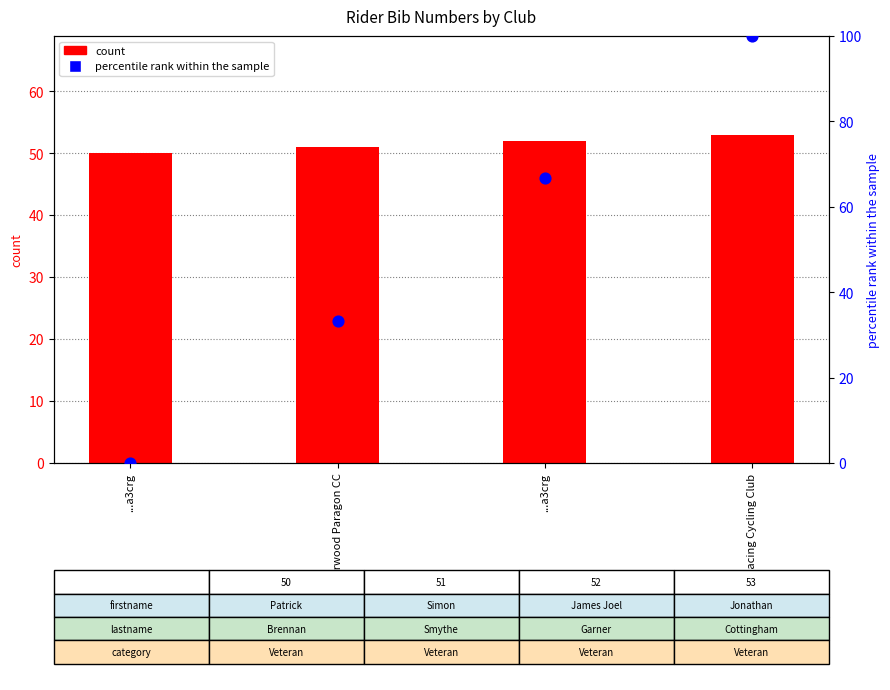

Which series has the largest total across all categories?

bib